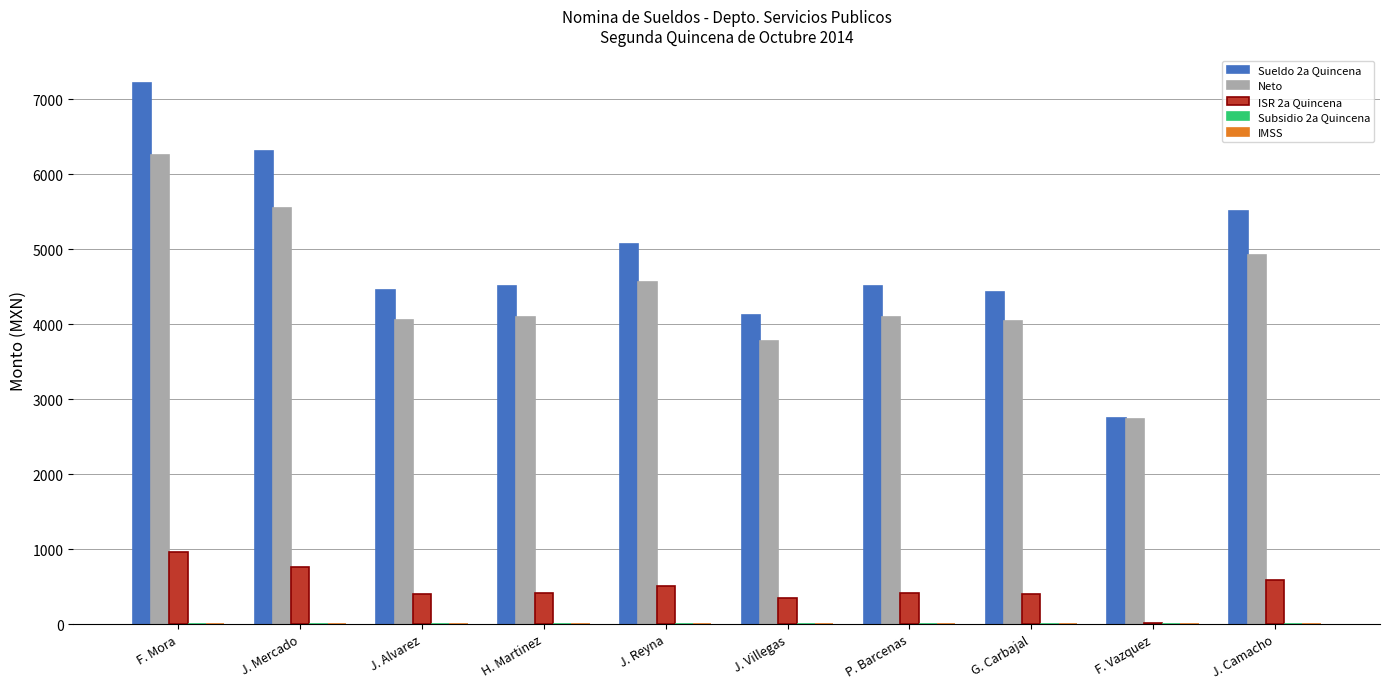

Is it true that Sueldo 2a Quincena equals 2752.9 at F. Vazquez?

True